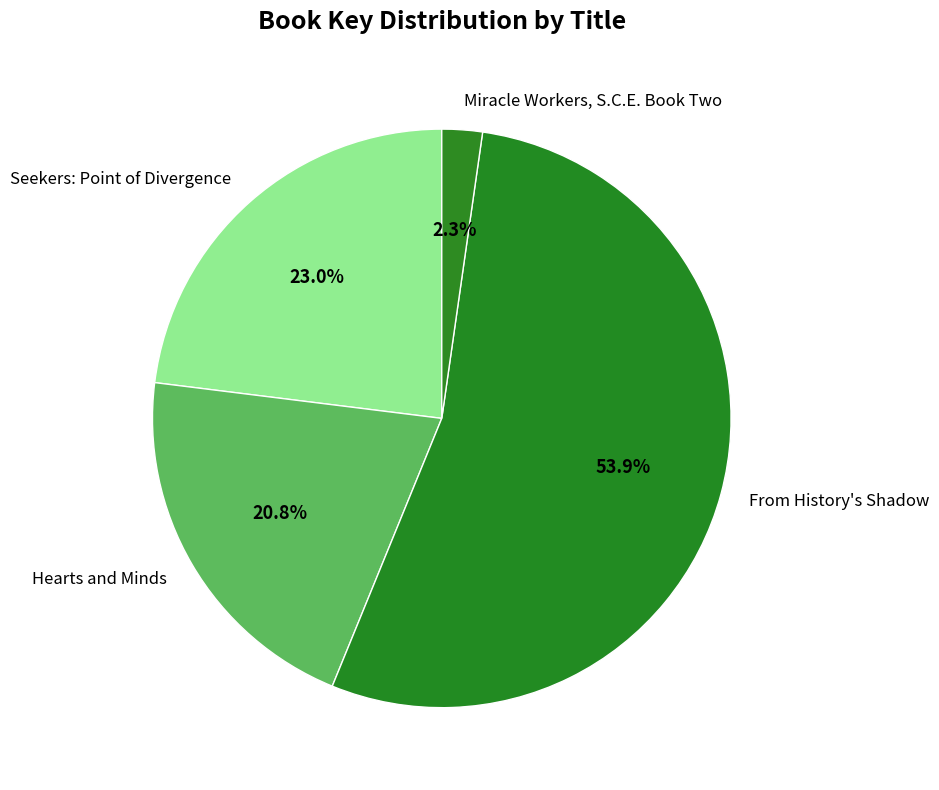

Rank the categories by value from highest to lowest.

From History's Shadow, Seekers: Point of Divergence, Hearts and Minds, Miracle Workers, S.C.E. Book Two